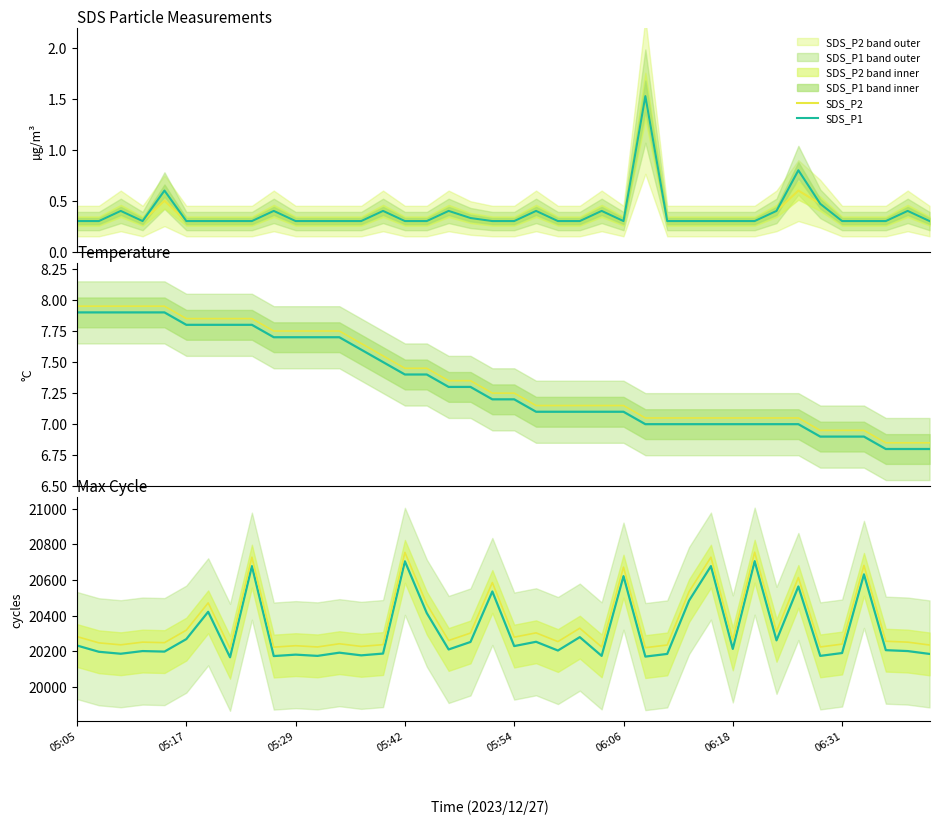

Which series has the largest total across all categories?

Max_cycle alt